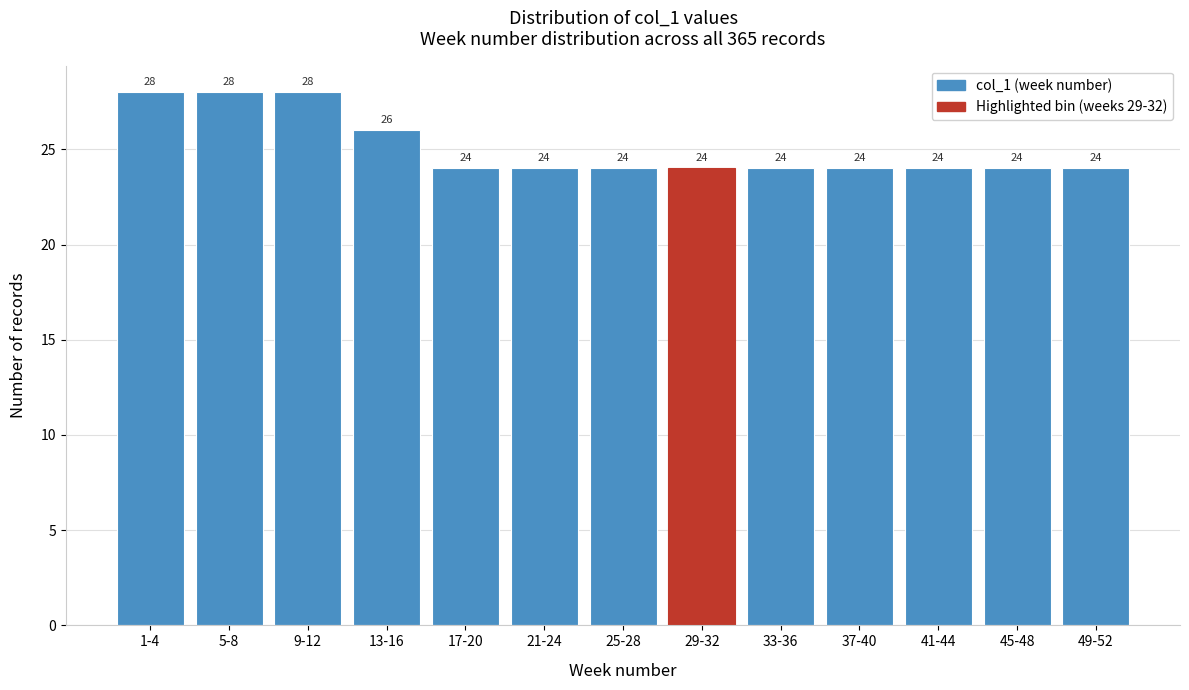

Reading left to right, transcribe all the data shown in this chart.

28	28	28	26	24	24	24	24	24	24	24	24	24